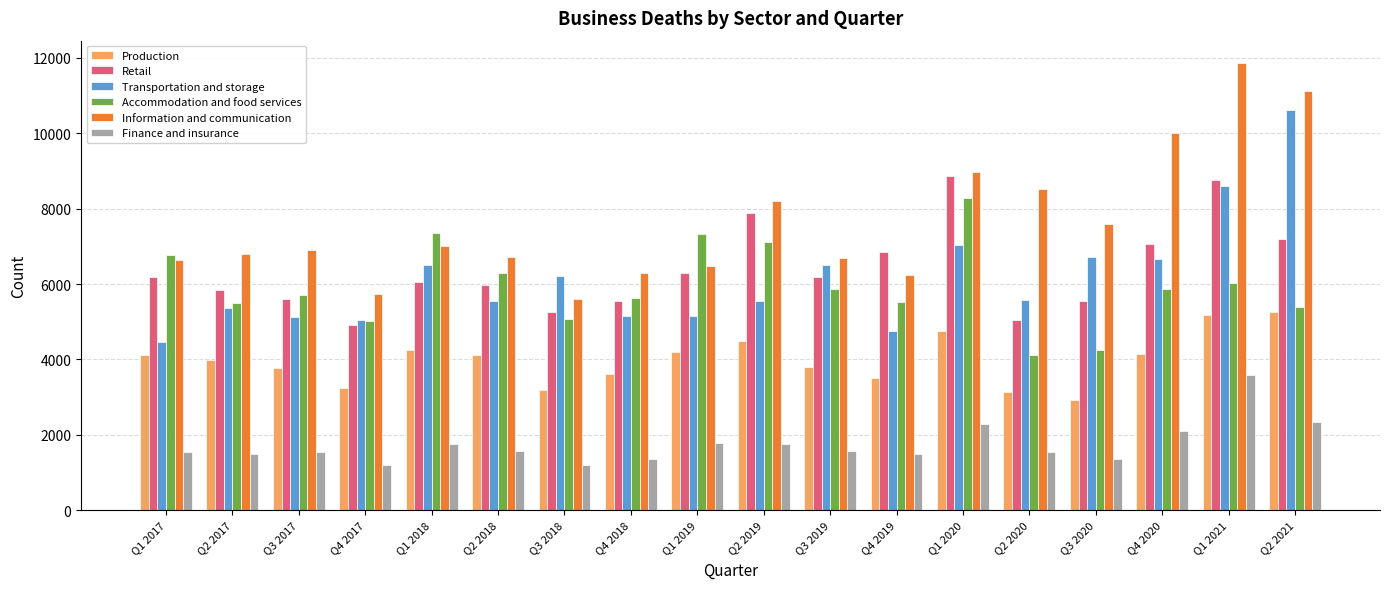

List the series in order of their peak value, highest first.

Information and communication, Transportation and storage, Retail, Accommodation and food services, Production, Finance and insurance